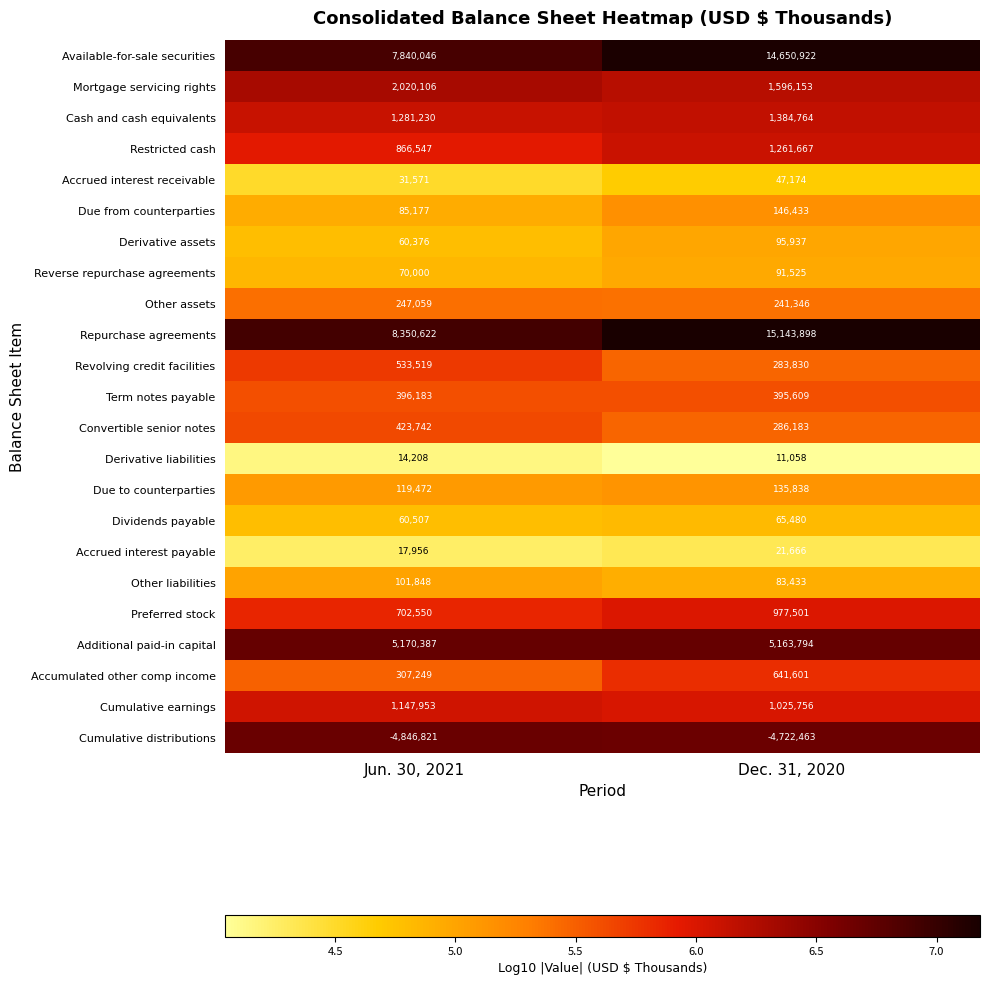

What is the minimum value for Cumulative earnings?

1025756